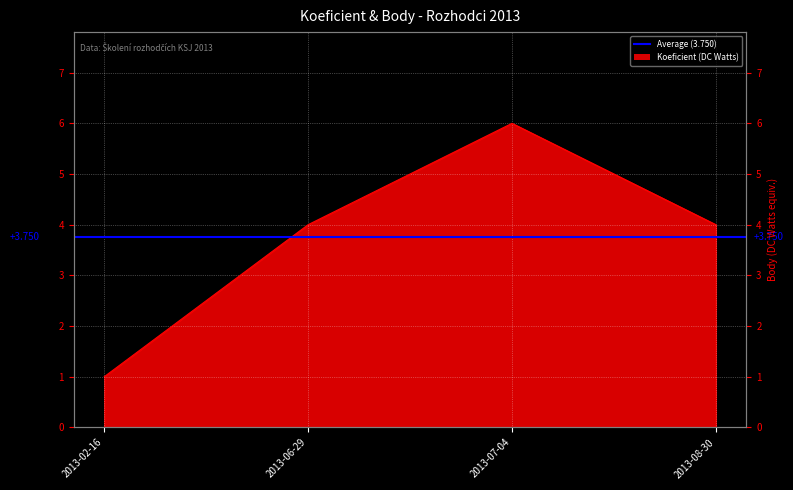

How many lines are shown in the chart?

1